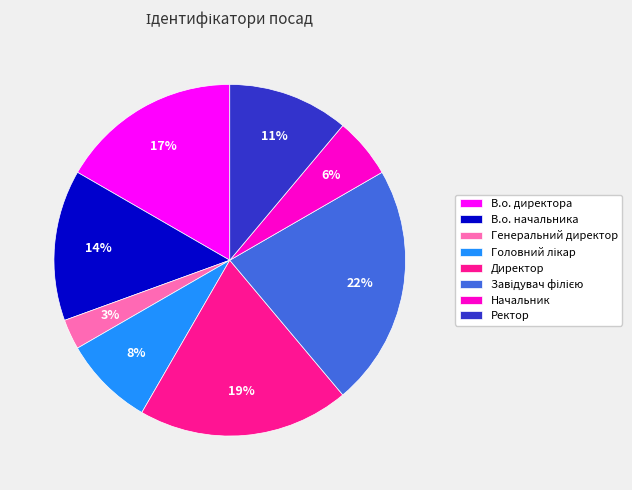

Is the sum of В.о. начальника and Генеральний директор greater than half?

No